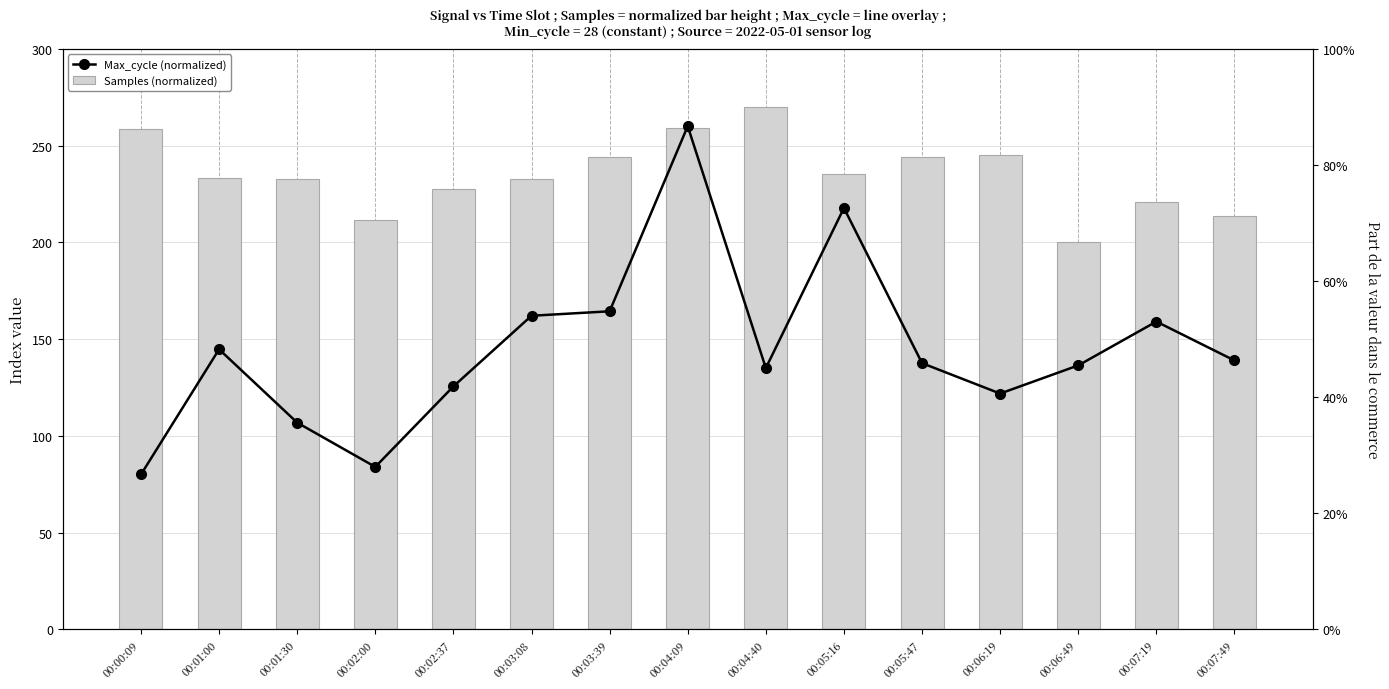

Which category has the highest value across all series?

00:04:40